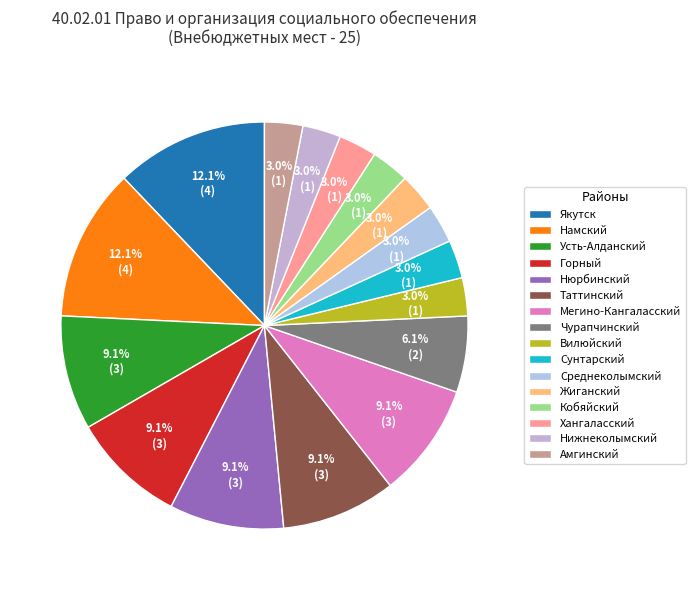

Does any single category account for the majority?

No